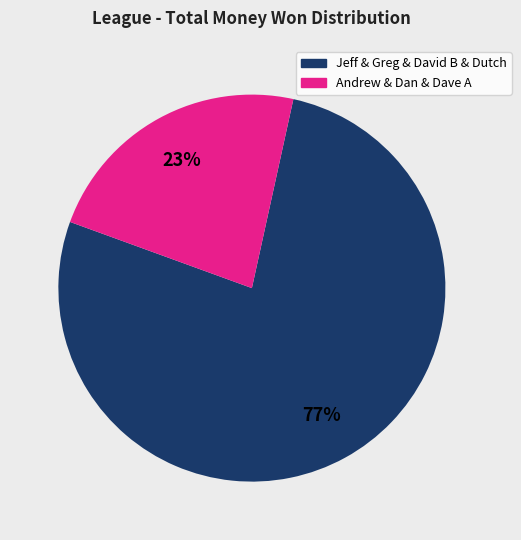

Is there a majority slice in this chart?

Yes